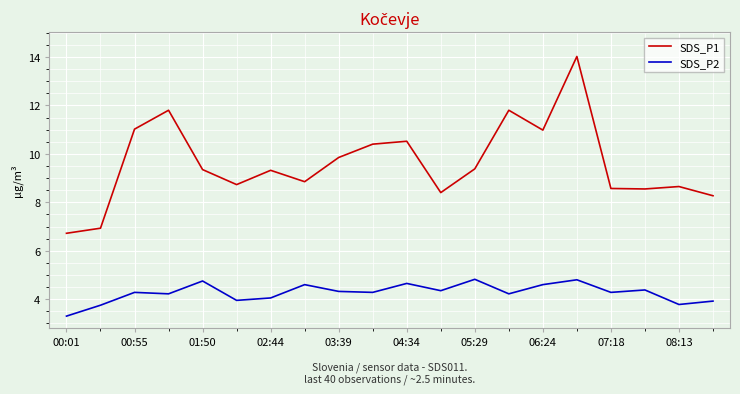

Which series has the largest range (max minus min)?

SDS_P1